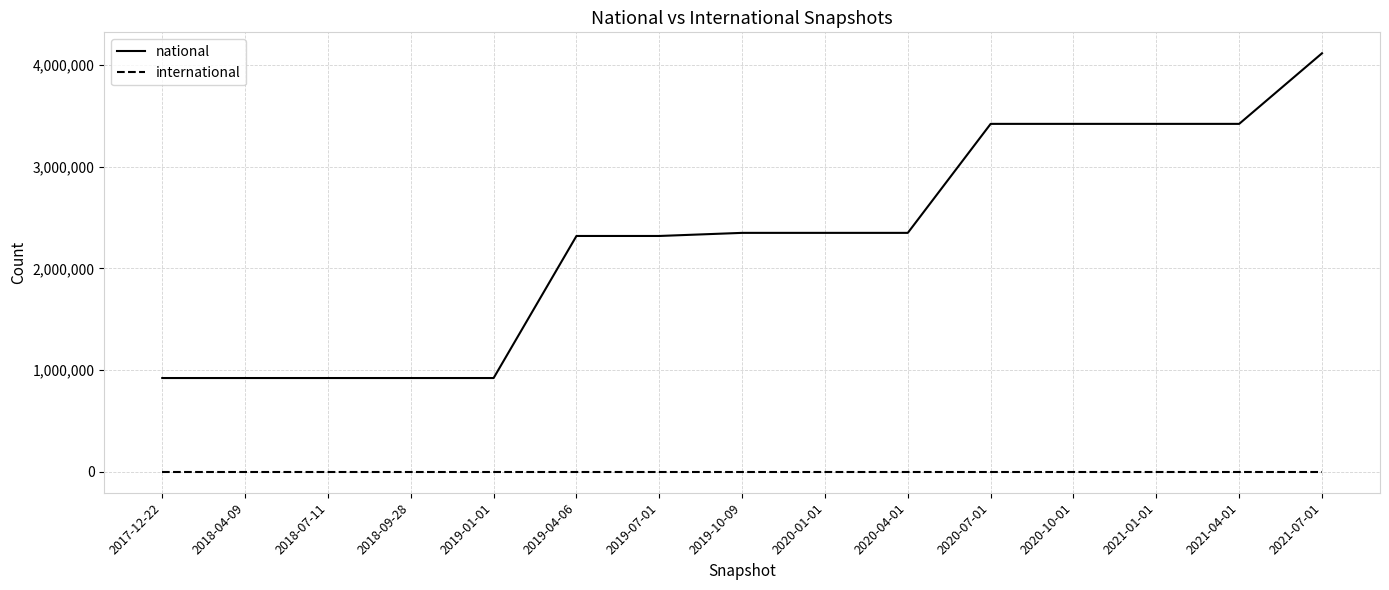

What value does the national series have at 2018-09-28, to the nearest 50?

922350